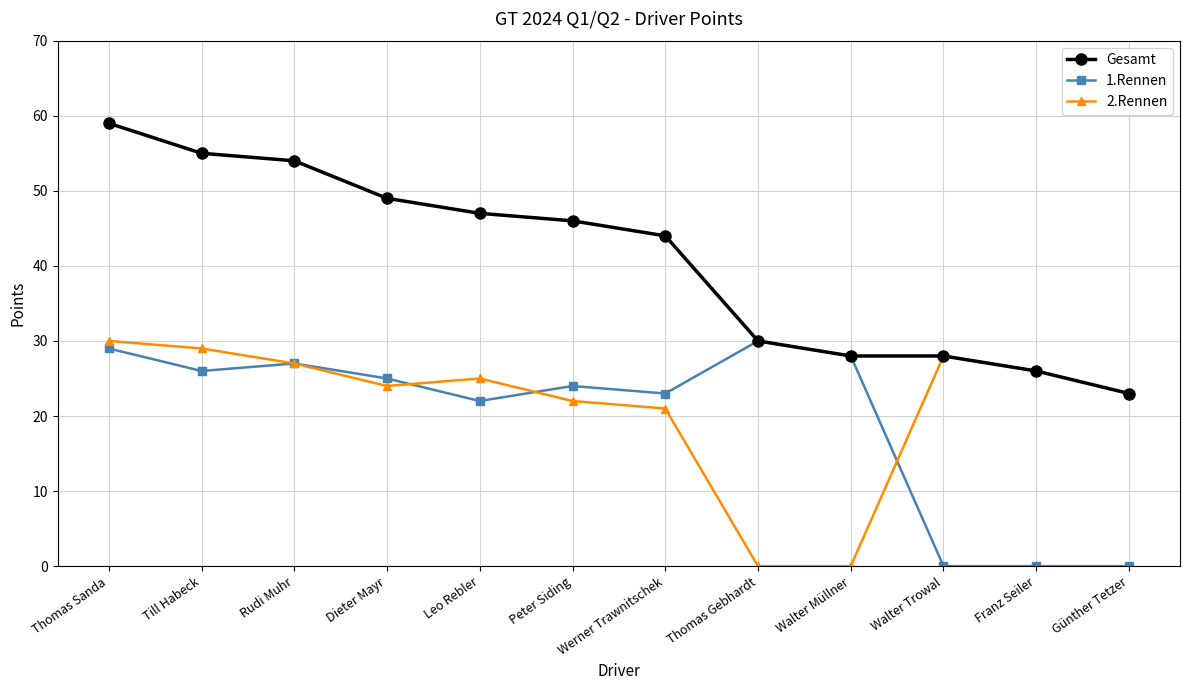

Which label corresponds to the largest value in the chart?

Thomas Sanda